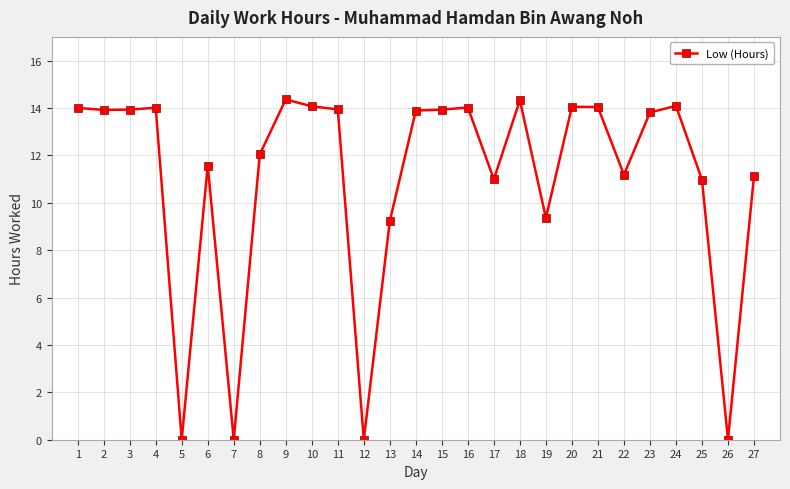

True or false: the data has more than 0 interior local peaks.

True